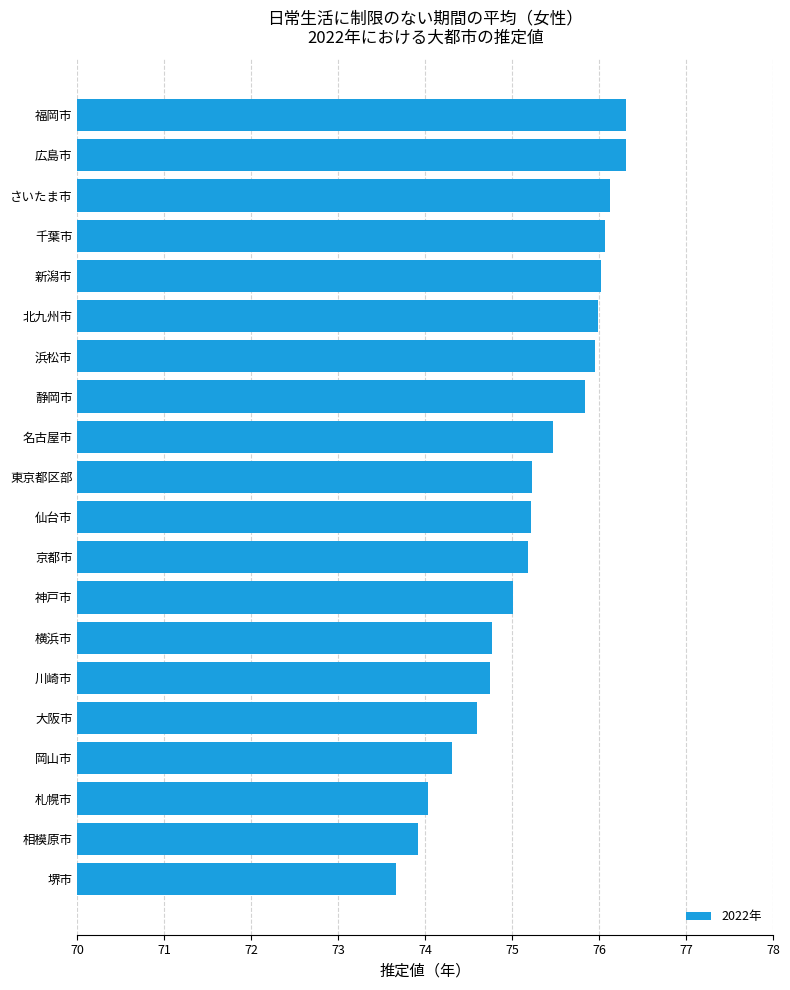

The value at 京都市 is 75.2. True or false?

True